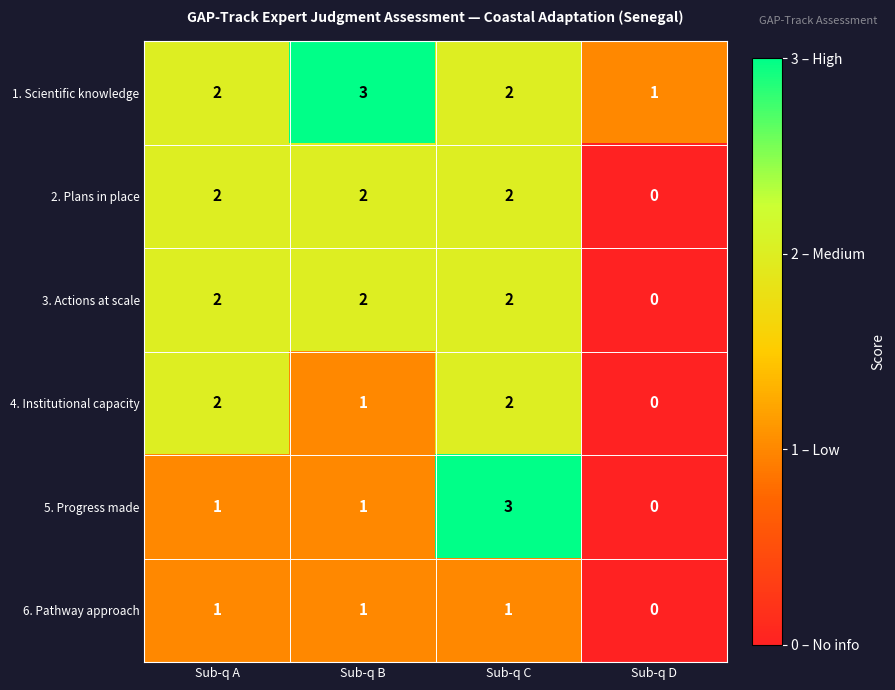

What is the sum of all 4. Institutional capacity values?

5